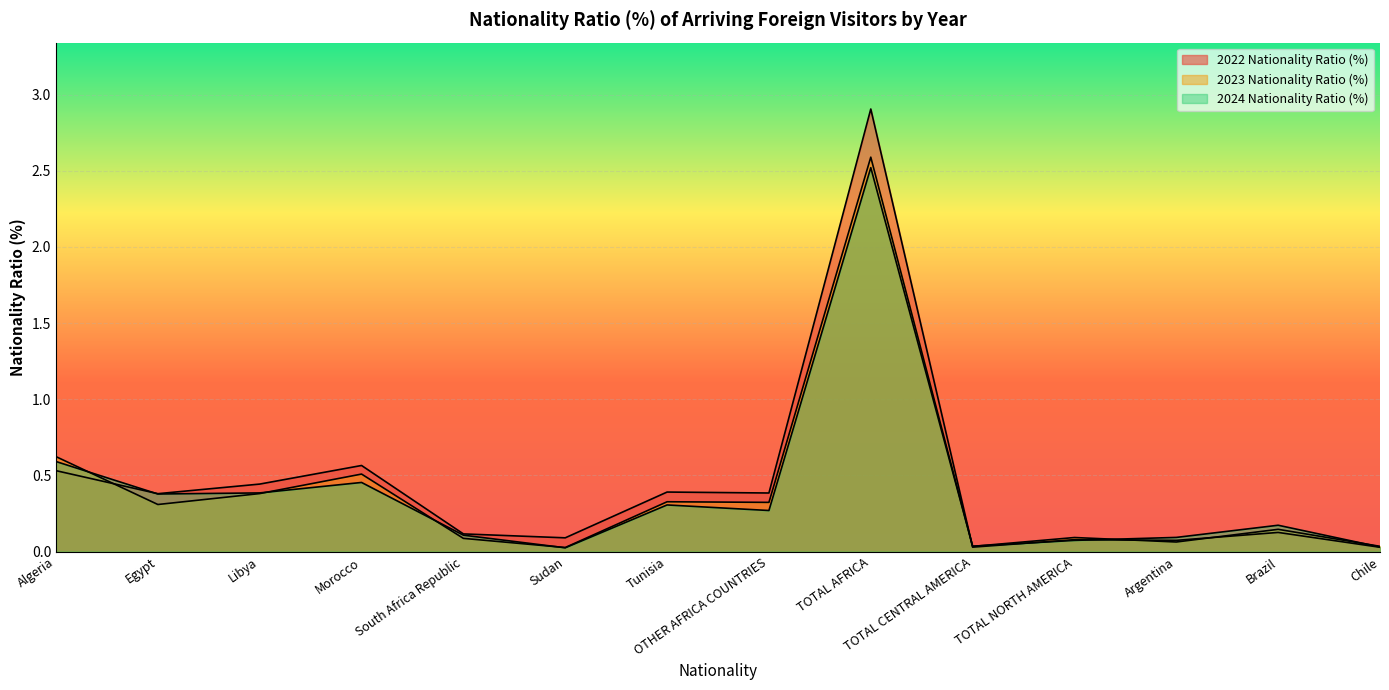

In 2022 Nationality Ratio (%), how many points are higher than both neighbors (excluding endpoints)?

5